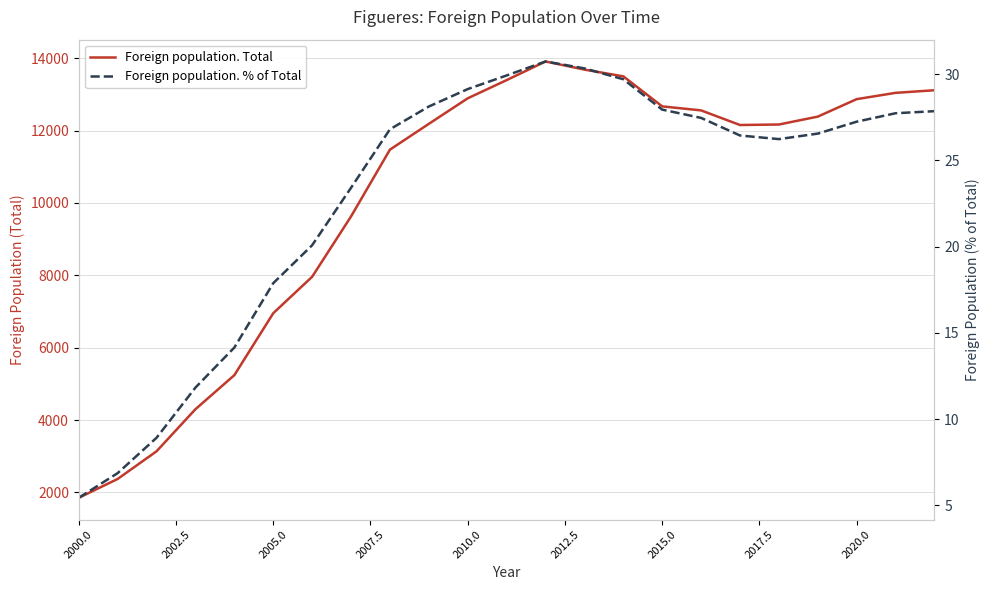

How many values in the Foreign population. % of Total series are below 26?

8